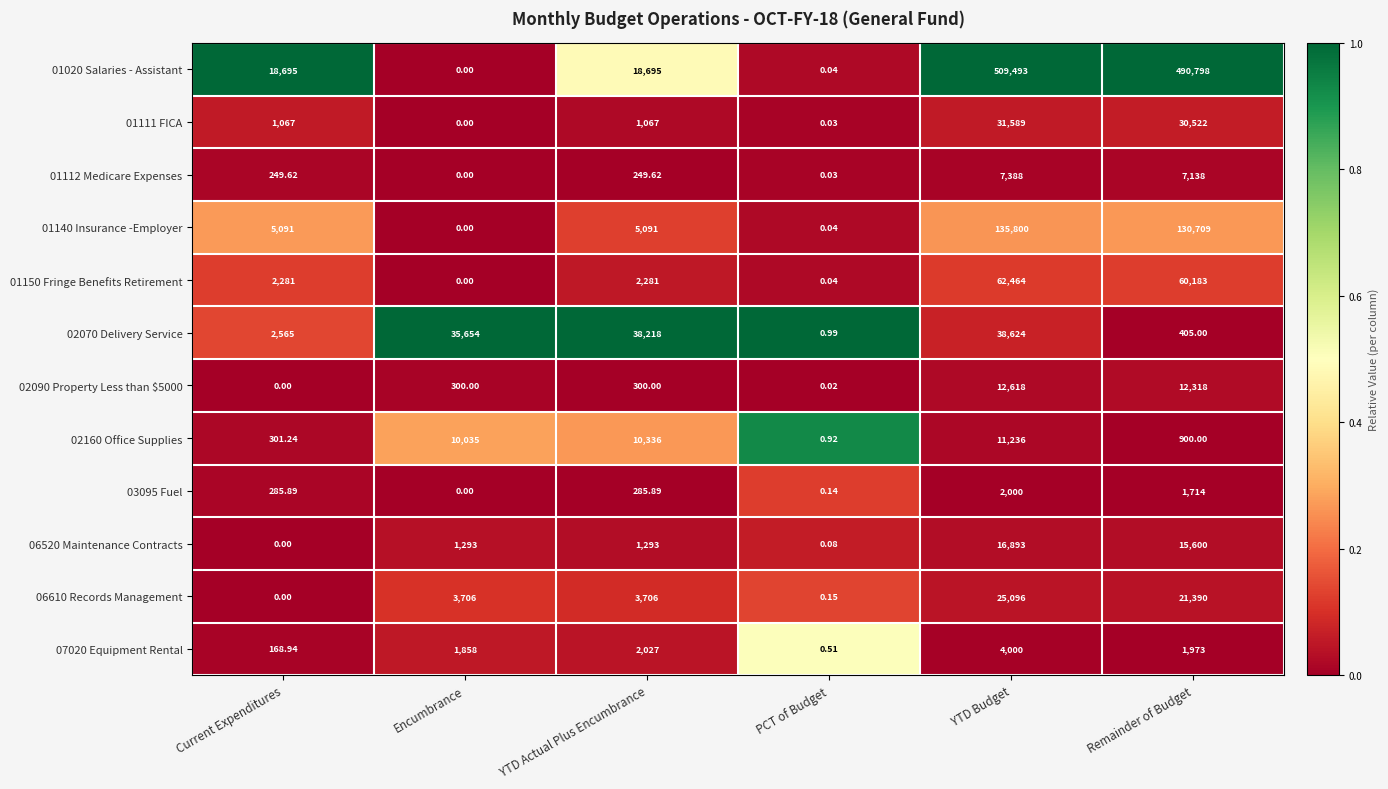

Rank the series at YTD Budget from highest to lowest value.

01020 Salaries - Assistant, 01140 Insurance -Employer, 01150 Fringe Benefits Retirement, 02070 Delivery Service, 01111 FICA, 06610 Records Management, 06520 Maintenance Contracts, 02090 Property Less than $5000, 02160 Office Supplies, 01112 Medicare Expenses, 07020 Equipment Rental, 03095 Fuel